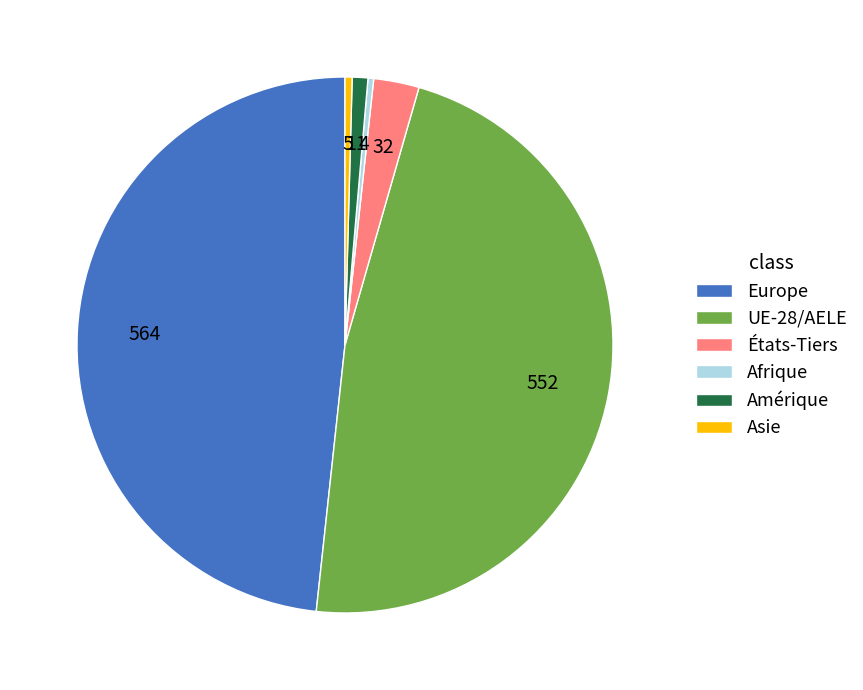

Does UE-28/AELE account for over 50% of the chart?

No